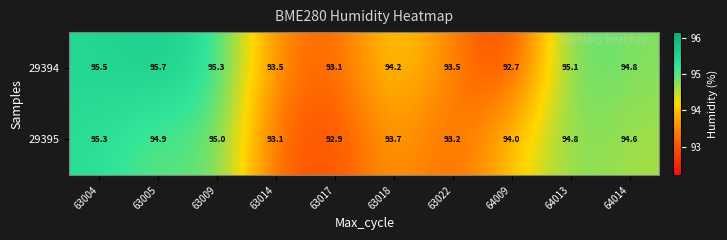

Rank the series by their average value, from lowest to highest.

29395, 29394